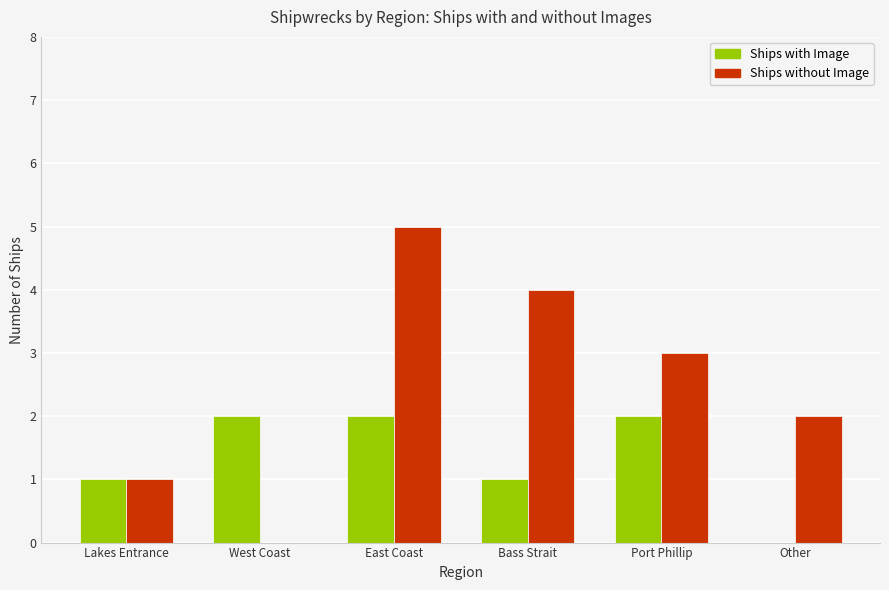

At which category is the sum across all series the highest?

East Coast